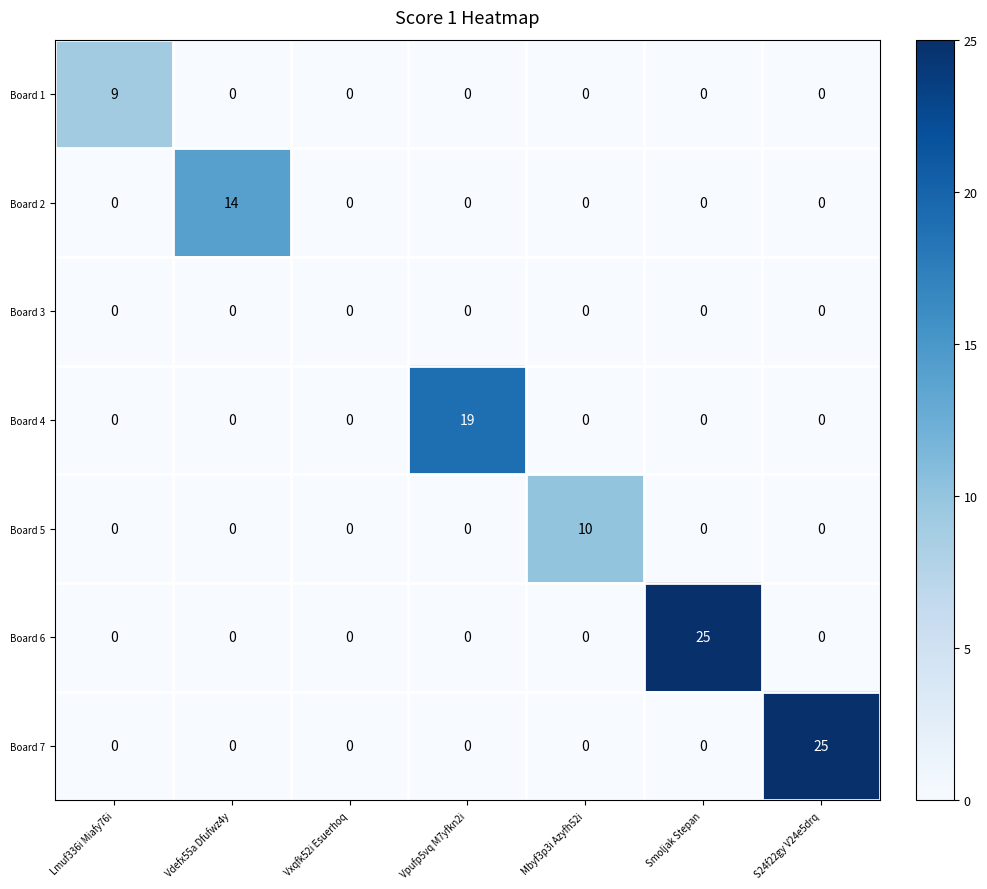

At which label does Board 7 reach its peak?

S24f22gy V24e5drq